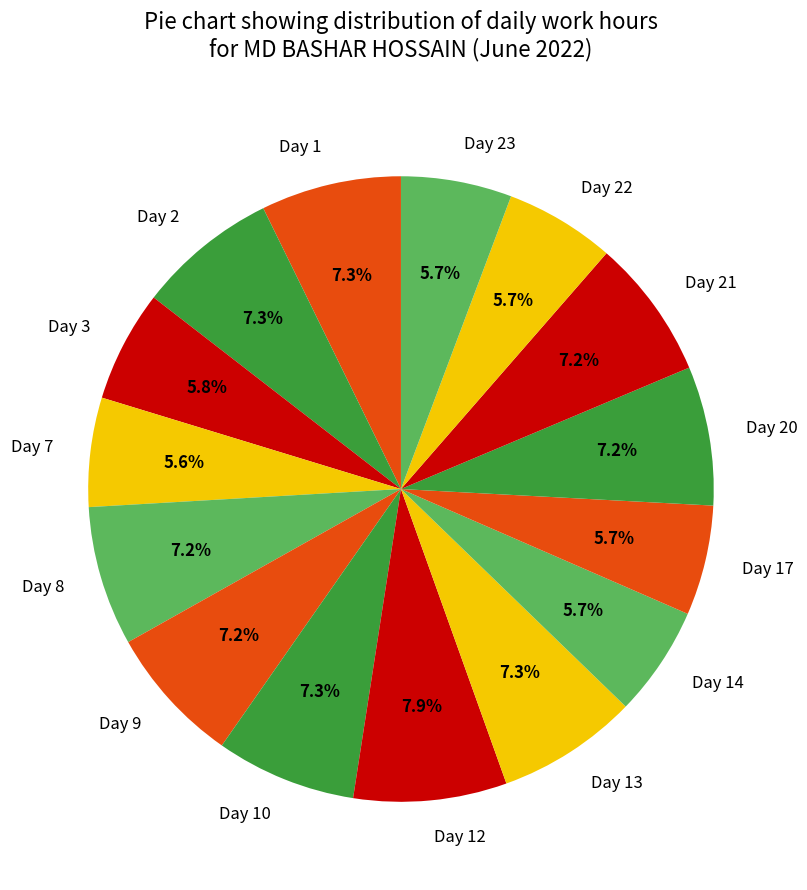

Do Day 9 and Day 14 together represent more than half of the pie?

No